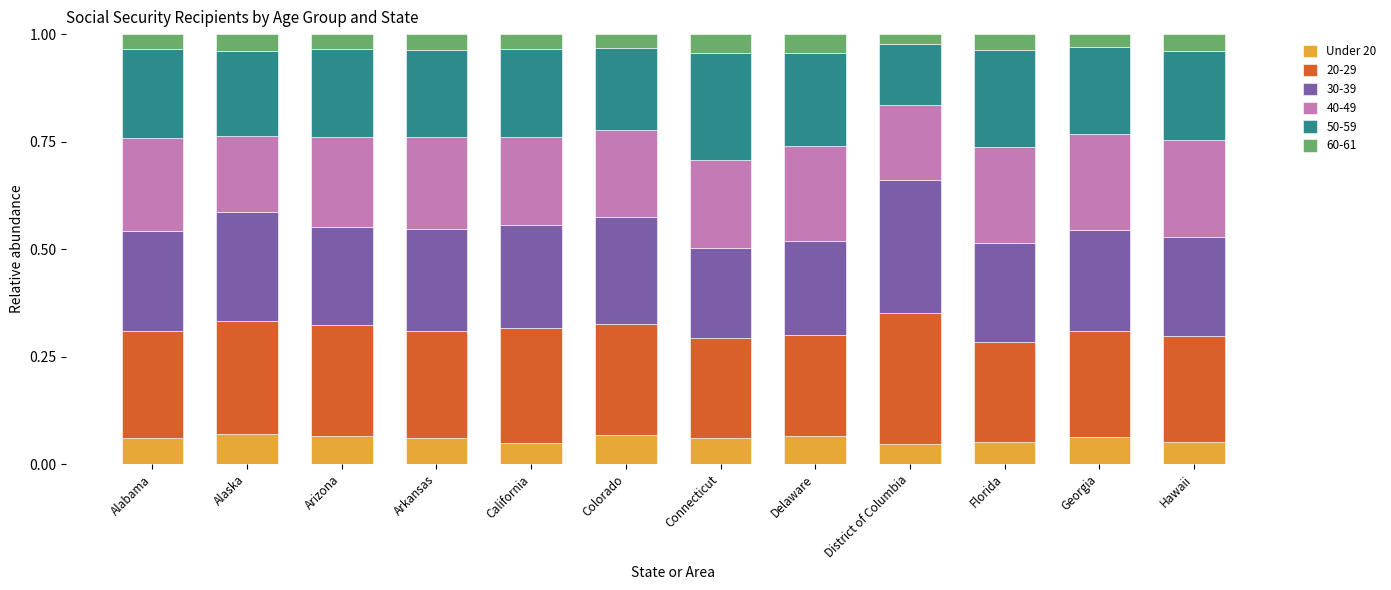

What is the total value across all series at Alaska?

1.0